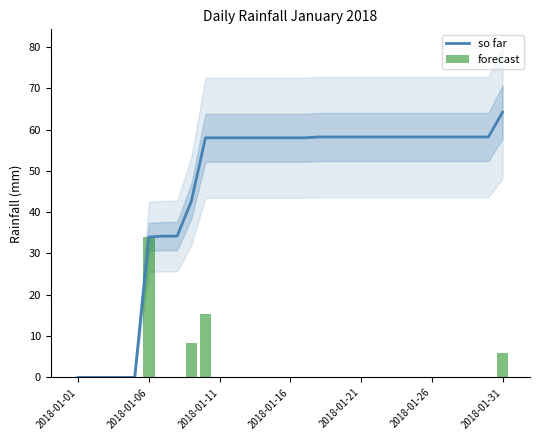

Where is so far nearest to the value 32?

2018-01-06